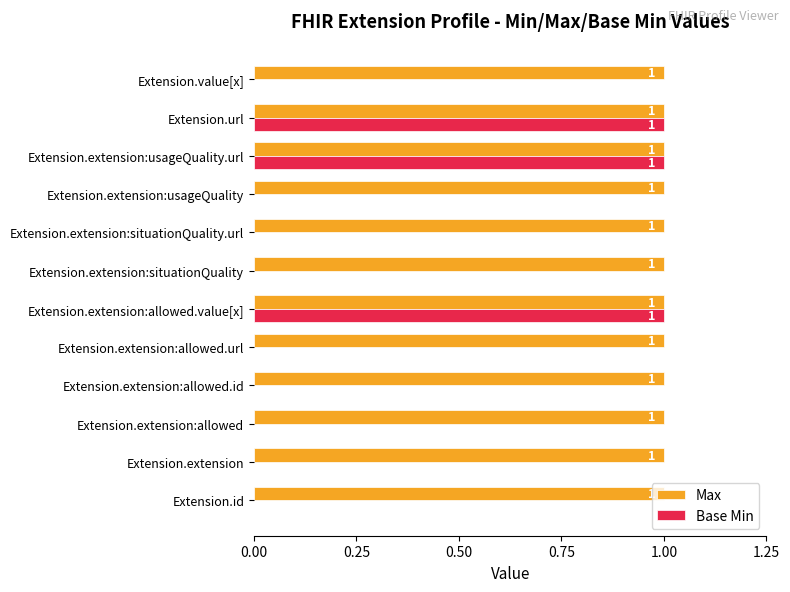

The Max series shows 1 at Extension.extension:usageQuality. True or false?

True